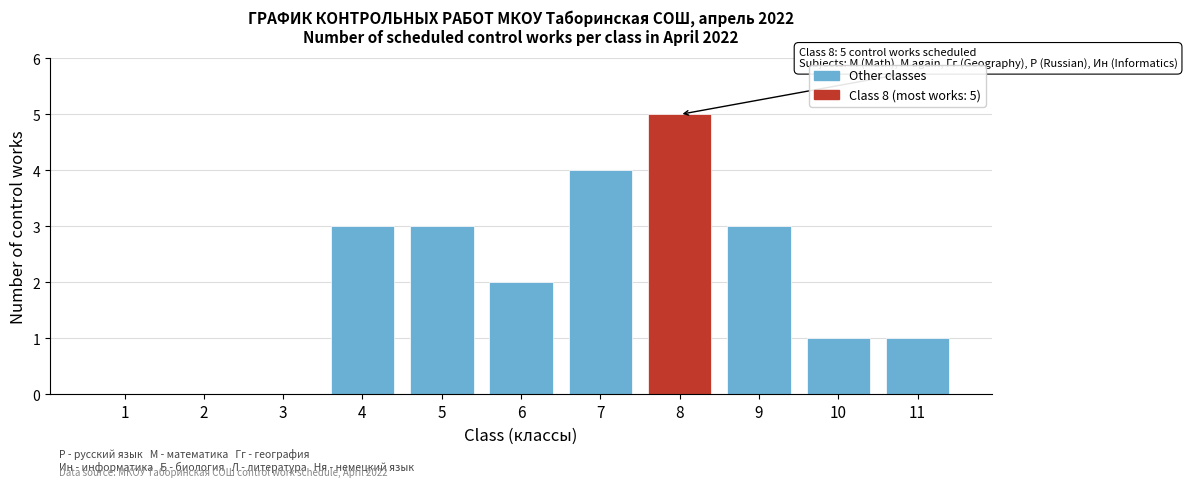

Reading right to left, list all the values displayed in this chart.

11=1	10=1	9=3	8=5	7=4	6=2	5=3	4=3	3=0	2=0	1=0